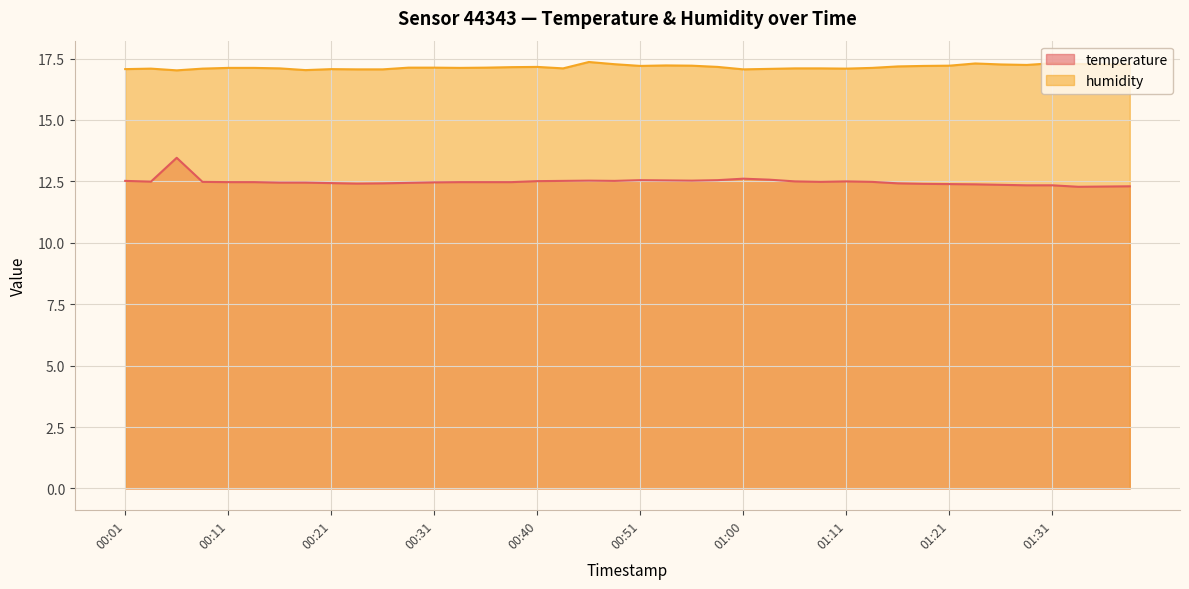

At which category is the sum across all series the highest?

00:06